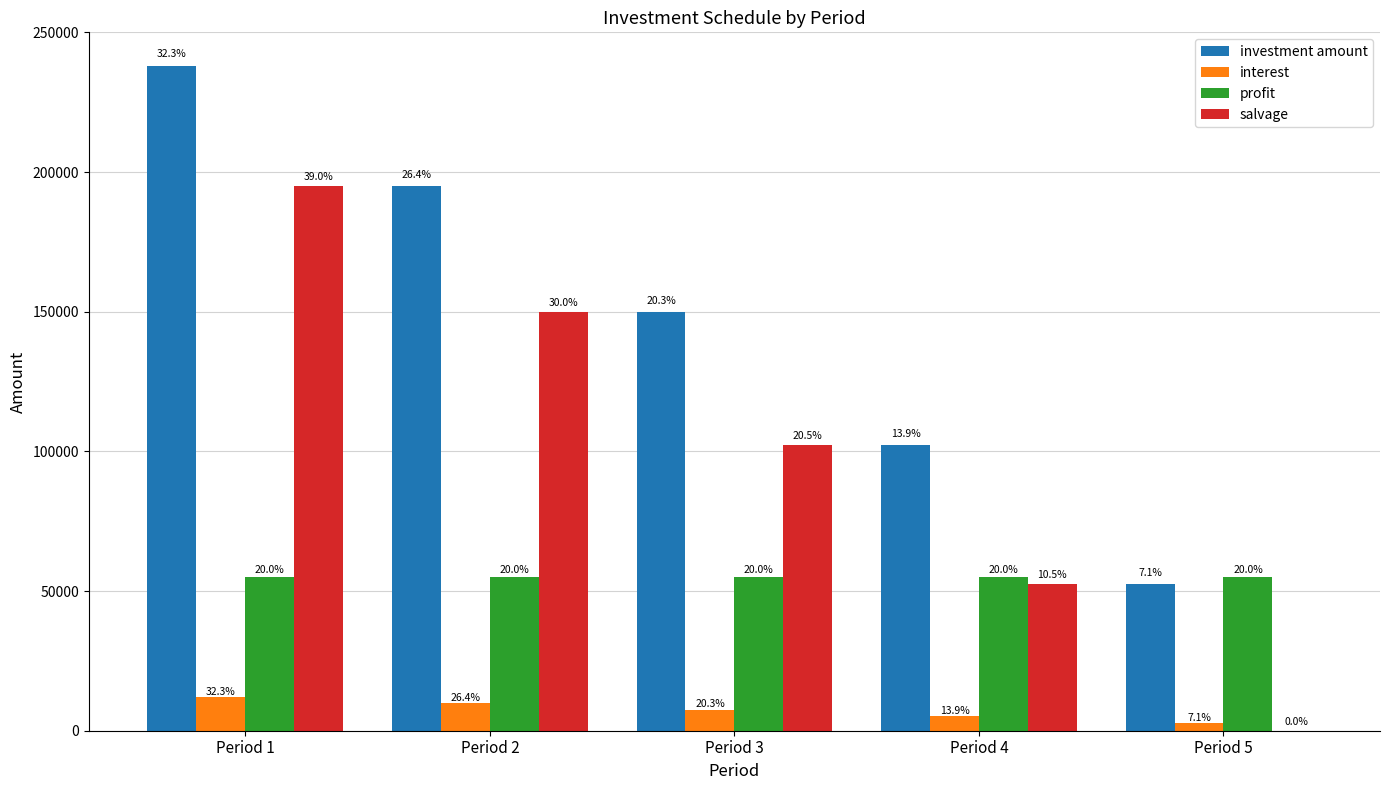

How many groups of bars are there?

5